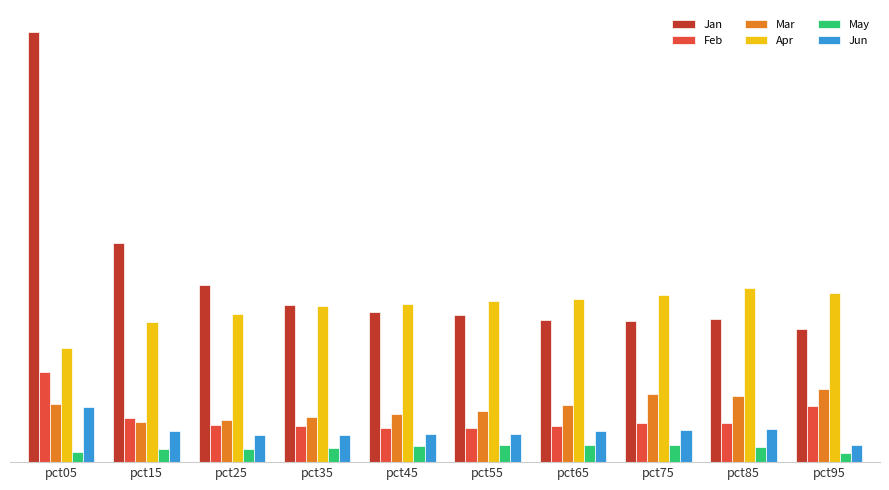

What are all the series names shown in the legend?

Jan, Feb, Mar, Apr, May, Jun